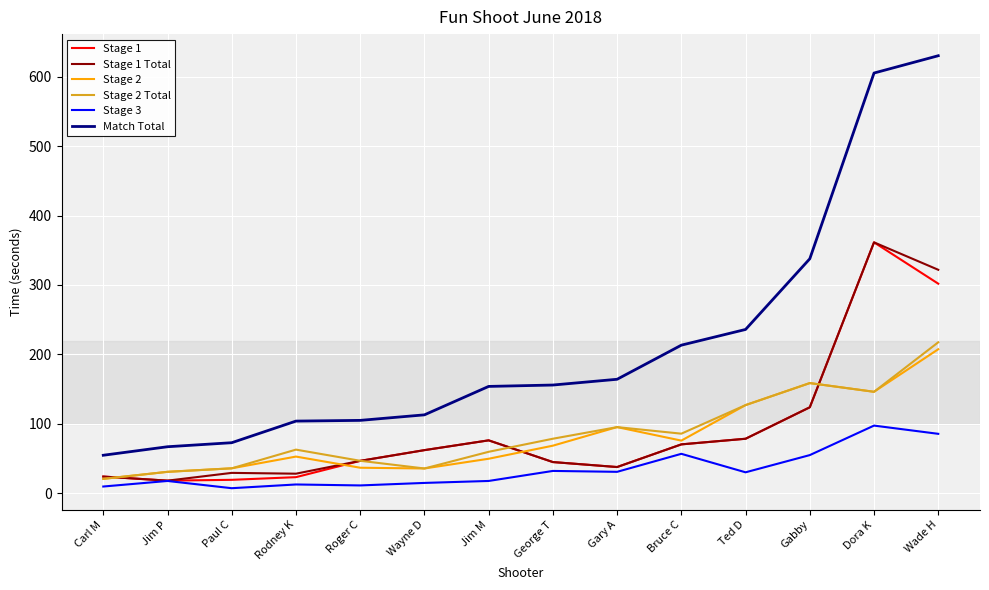

True or false: Match Total and Stage 3 intersect in this chart.

False